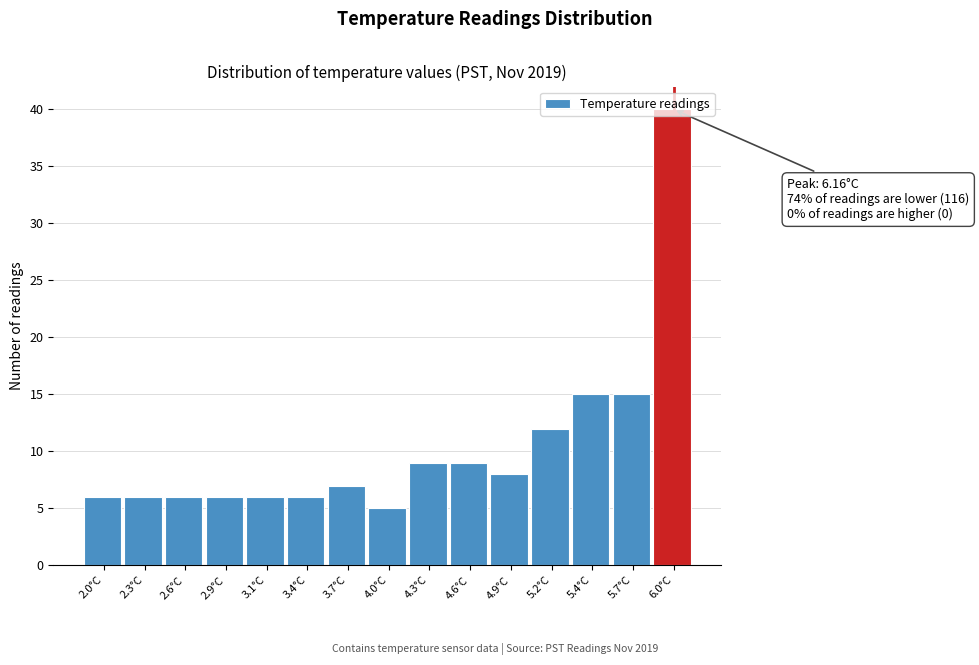

What is the average value?

10